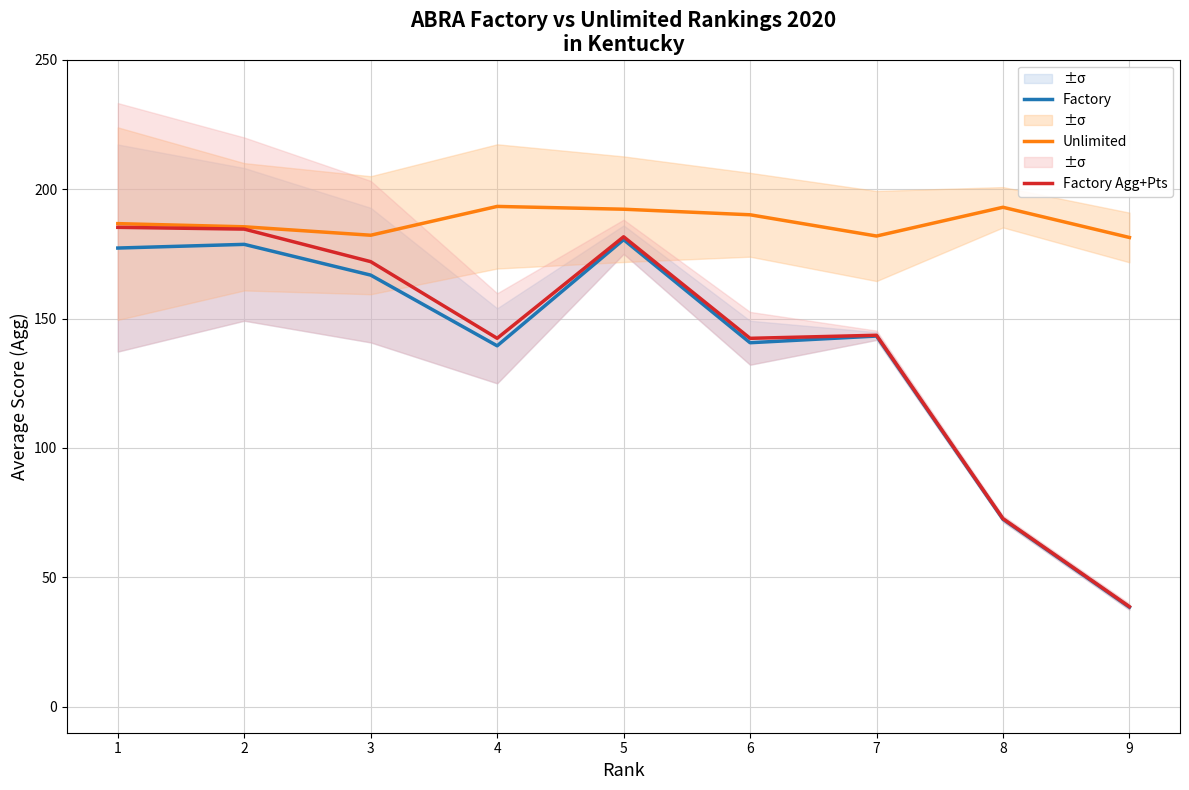

True or false: Unlimited and Factory intersect in this chart.

False